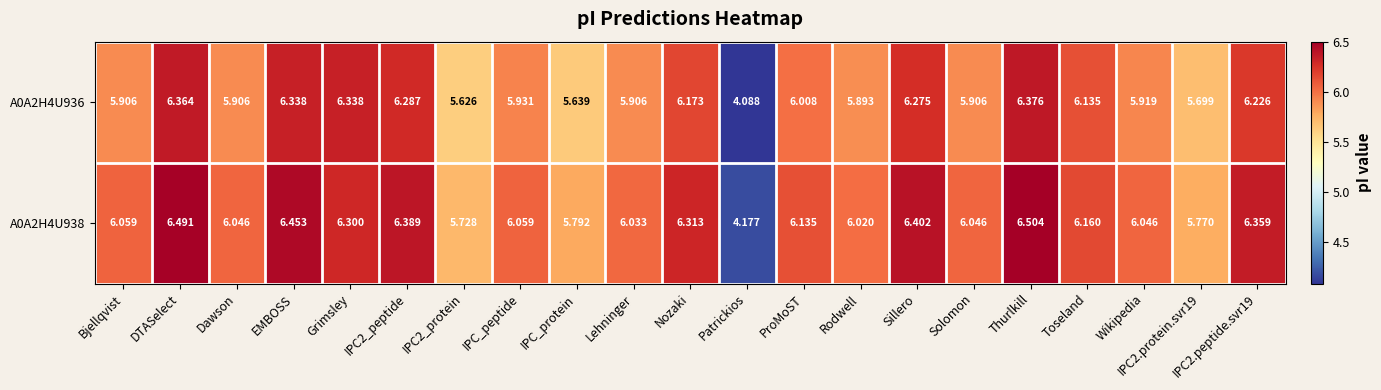

Rank the series by their average value, from lowest to highest.

A0A2H4U936, A0A2H4U938